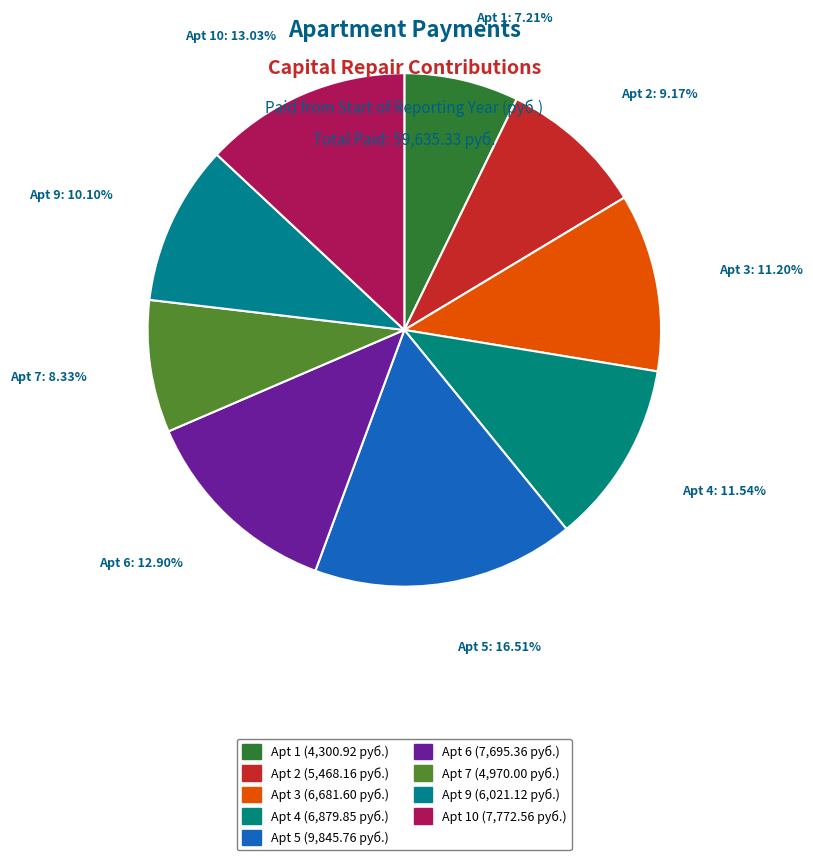

Count the number of slices in the pie.

9